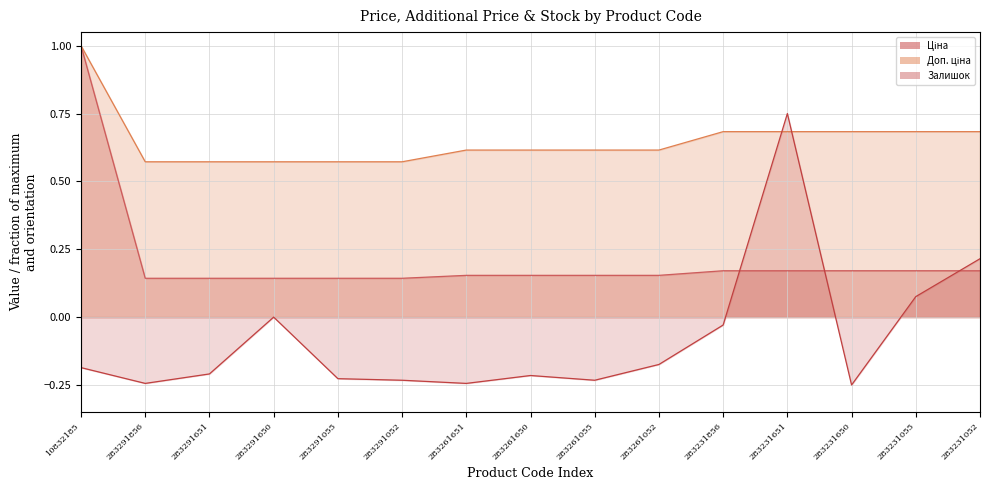

At how many categories does at least one series exceed 0?

15